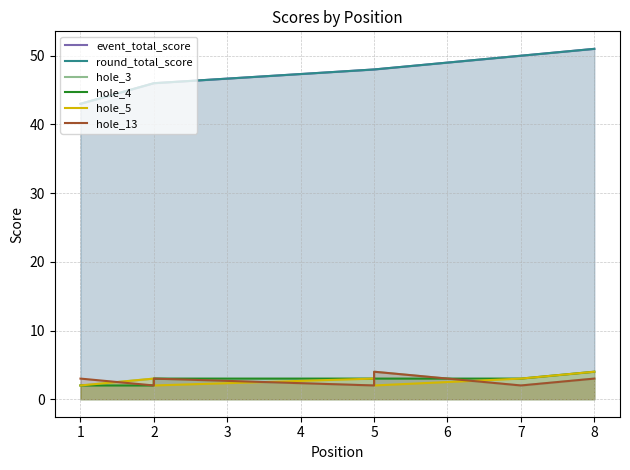

What is the maximum value for hole_3?

4